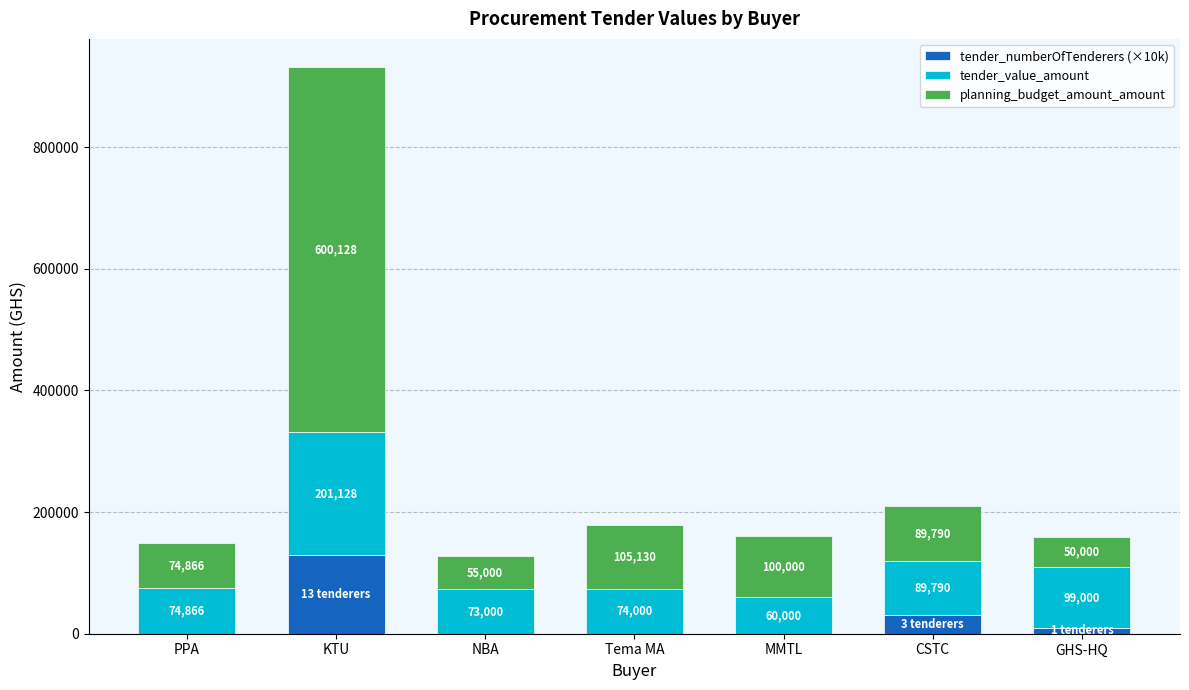

What is the total value across all series at MMTL?

160000